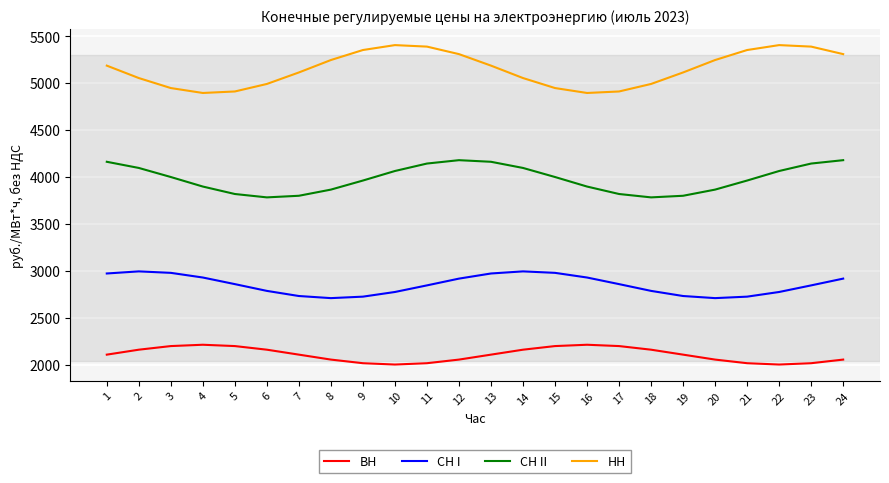

True or false: СН I and НН intersect in this chart.

False